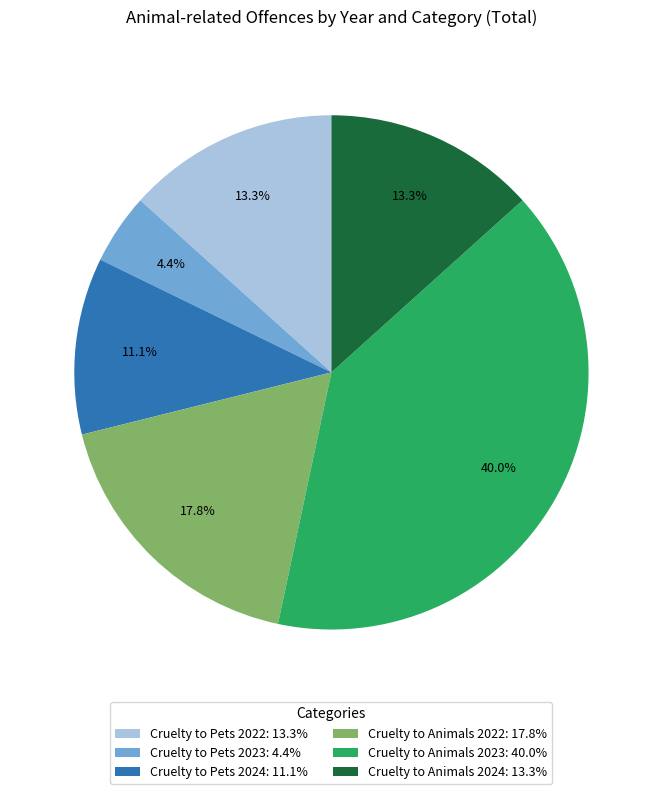

To the nearest percent, what is the difference between the largest and smallest slice percentages?

36%